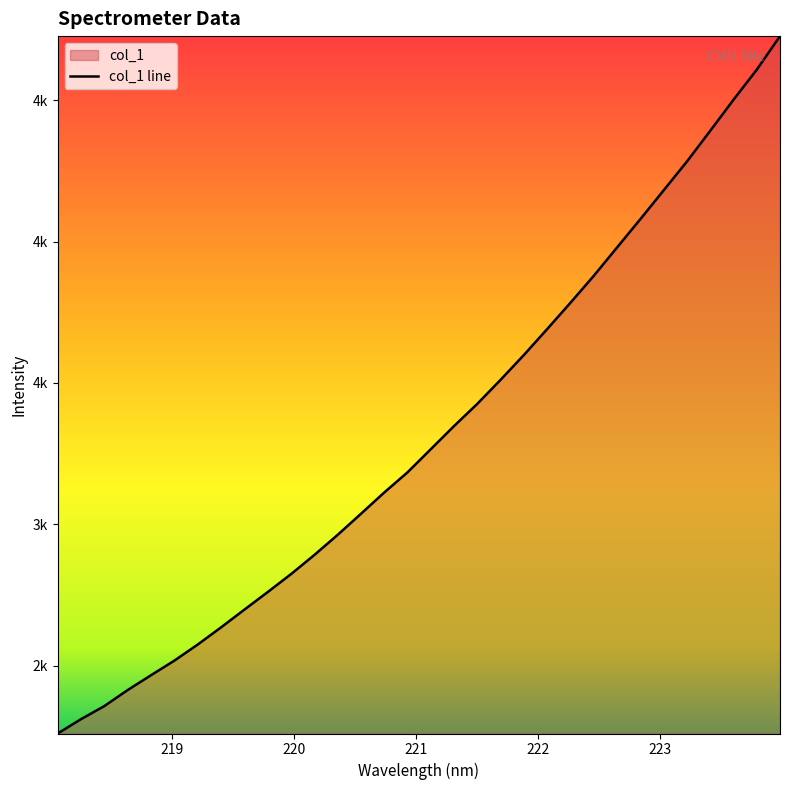

Reading left to right, what are all the values shown in this chart?

2260.1	2310.9	2357.1	2413.8	2466.2	2517.8	2574.6	2635.2	2697.9	2760.1	2823.5	2891.2	2962.3	3036.9	3112.2	3183.6	3265.5	3347.5	3426.2	3511.3	3599.1	3690.8	3783.9	3878.9	3979.3	4079.4	4181.2	4283.2	4391.8	4501.6	4608.1	4726.8